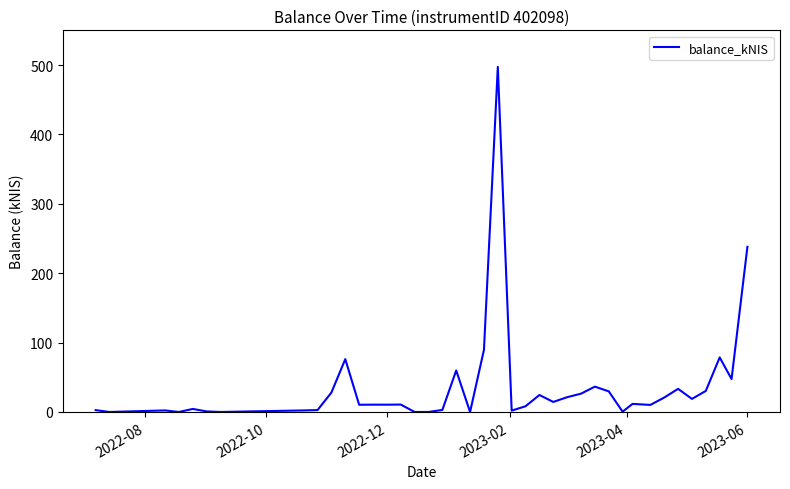

What is the difference between the maximum and minimum values?

497.3